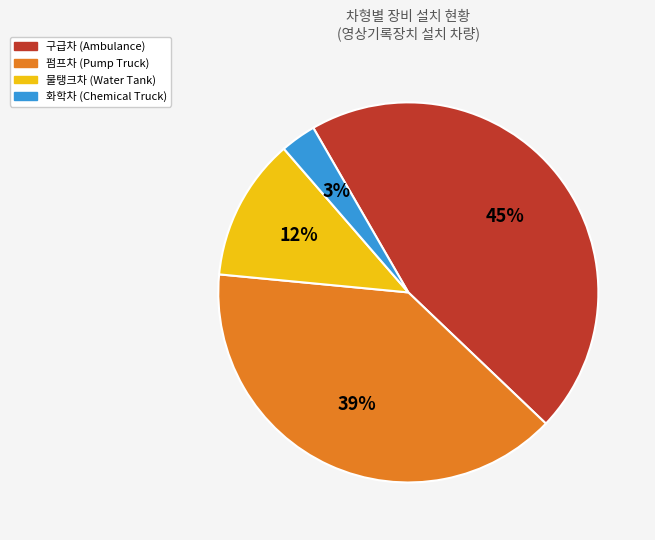

True or false: 펌프차 accounts for 39% of the total.

True